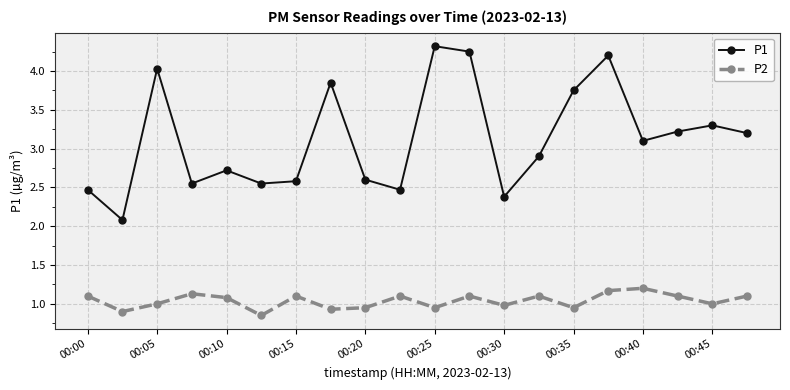

List the series in order of their overall mean, highest first.

P1, P2